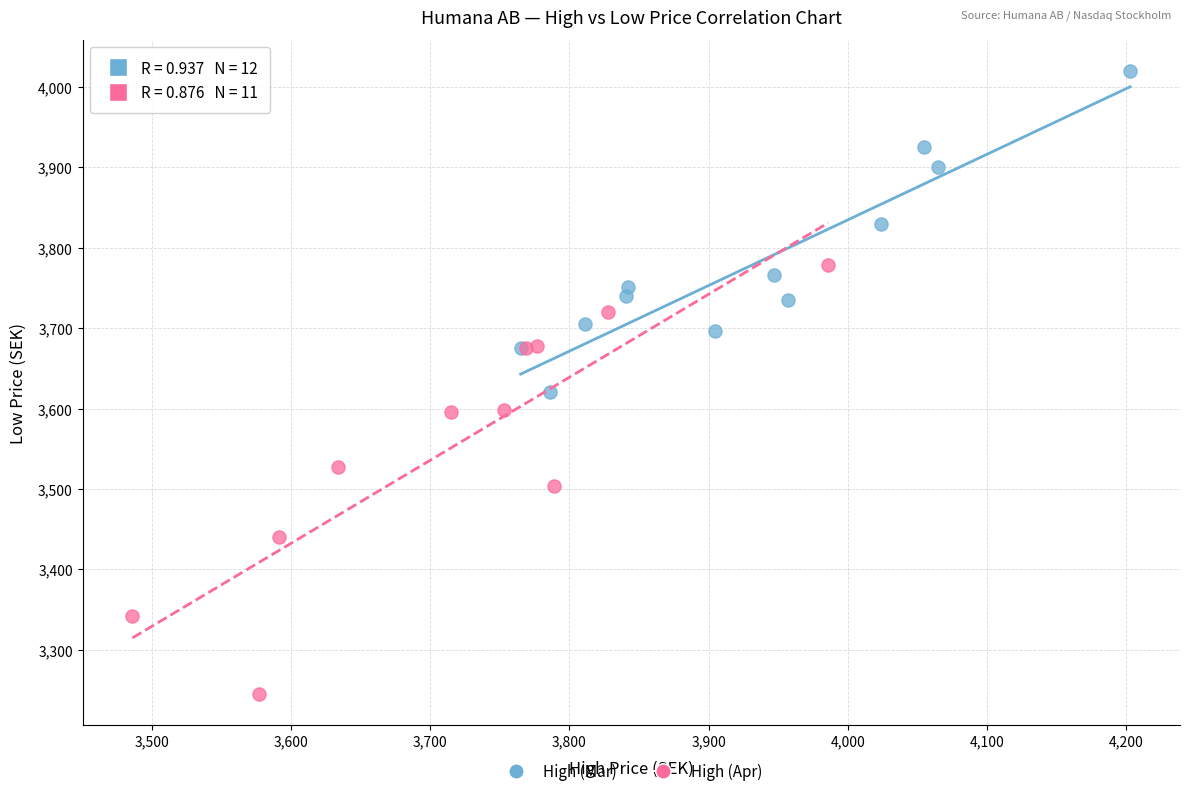

Which series contains the lowest Y value?

High (Apr)